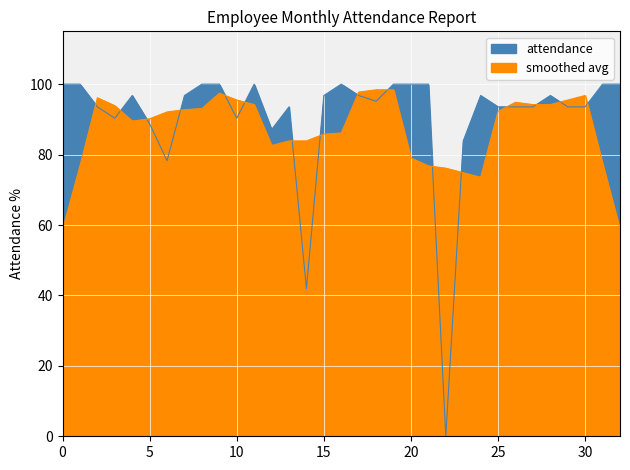

The chart shows a value of 26.6 at SREELAKSHMI RAJ. True or false?

False